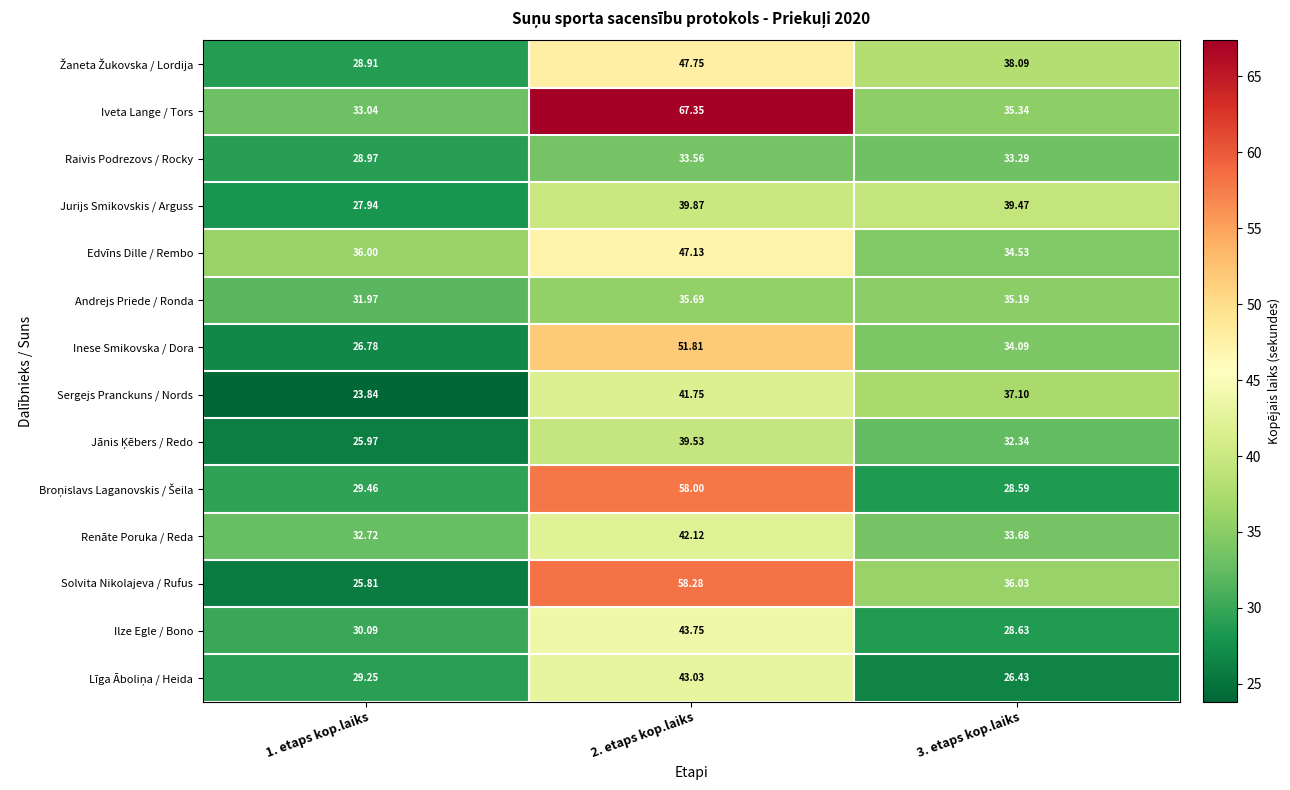

Which series has the largest range (max minus min)?

Iveta Lange / Tors